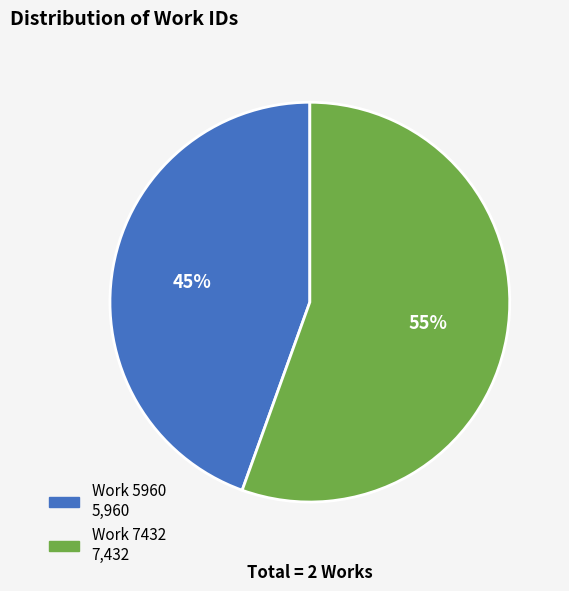

Which category accounts for the majority?

Work 7432